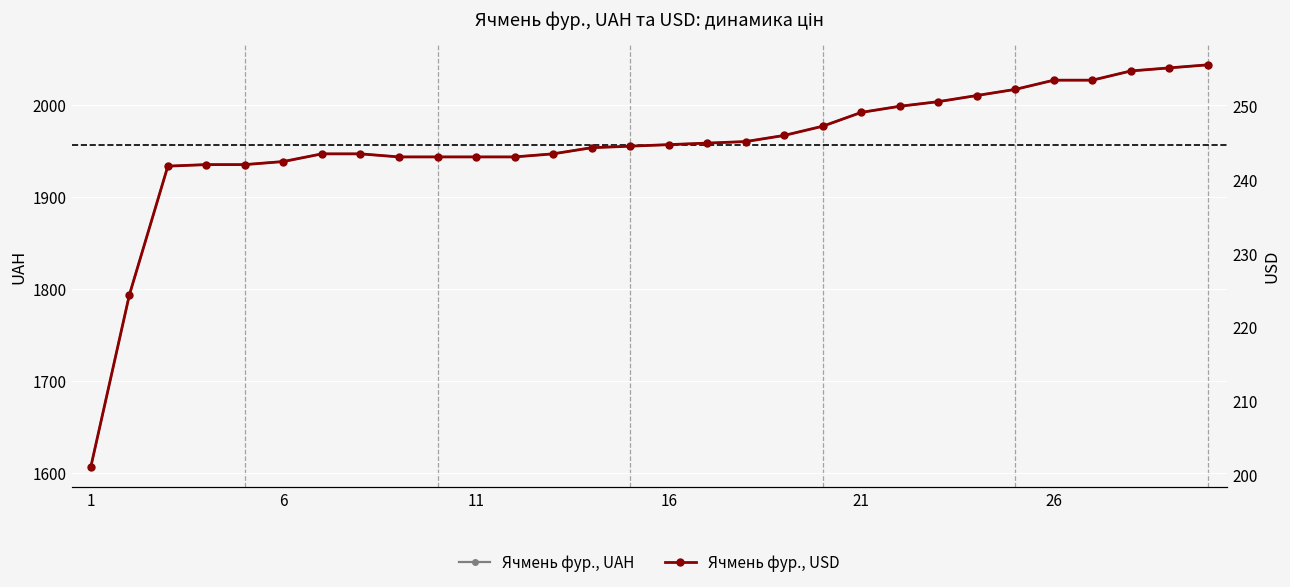

At how many categories does at least one series exceed 1599?

30